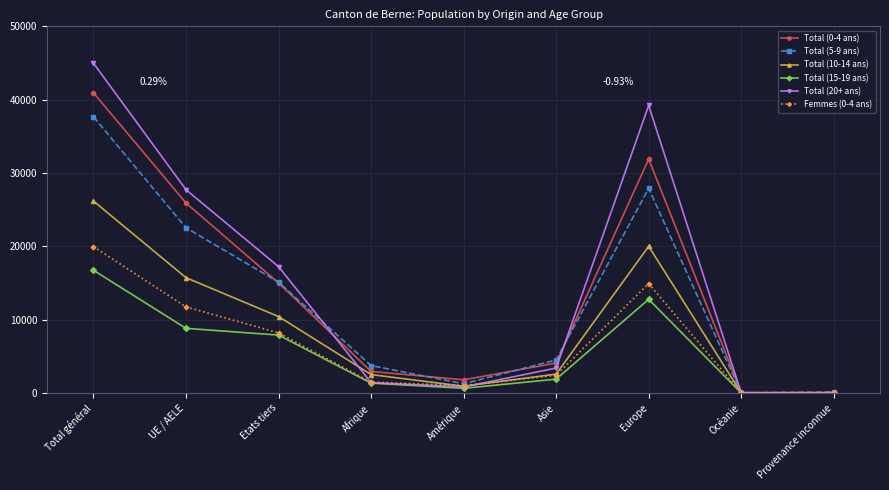

Which label corresponds to the largest value in the chart?

Total général